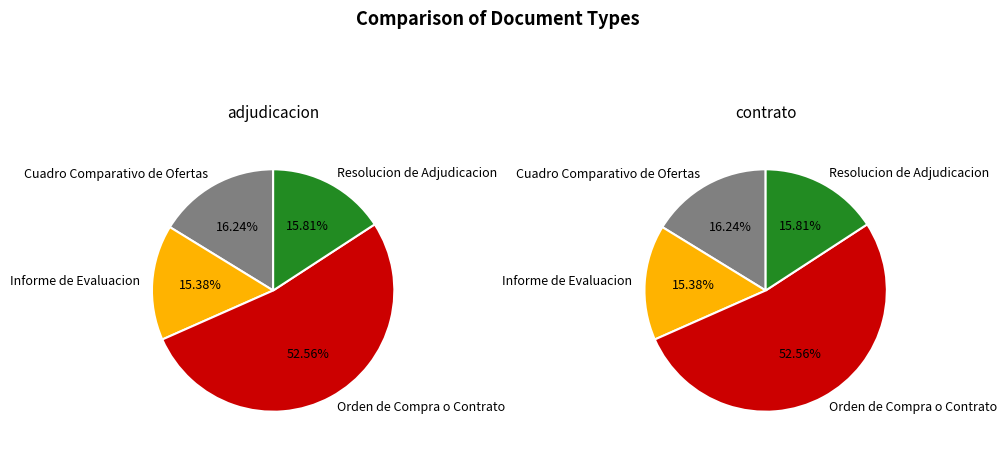

Combined, what portion of the pie is Orden de Compra o Contrato and Resolucion de Adjudicacion?

68.4%